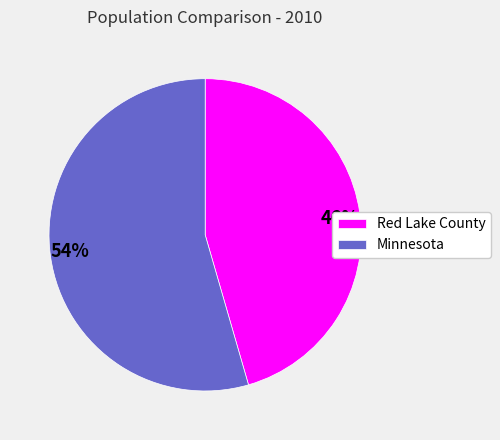

What percentage is the Red Lake County slice, to the nearest percent?

46%